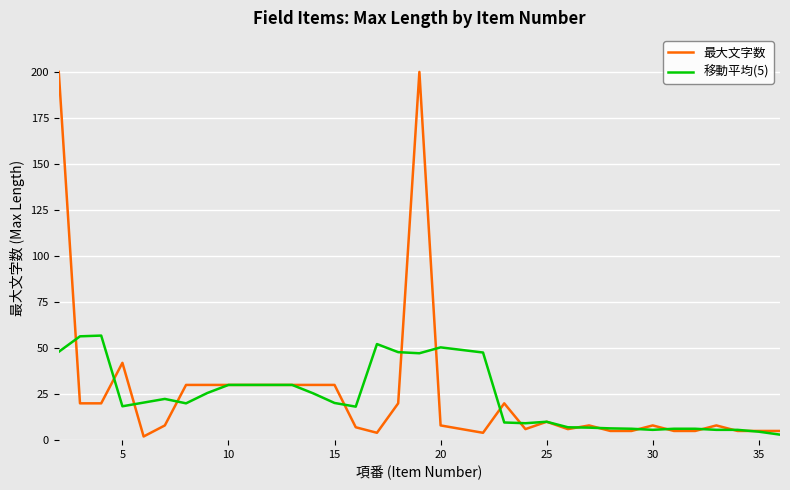

List the series in order of their overall mean, lowest first.

移動平均(5), 最大文字数